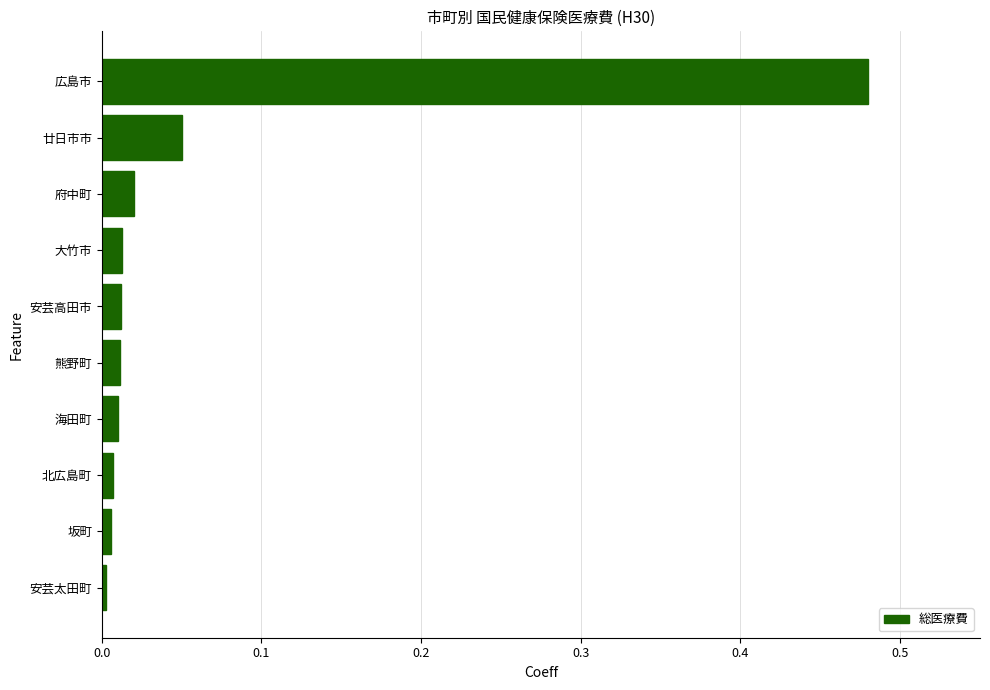

Does the chart contain stacked bars?

No